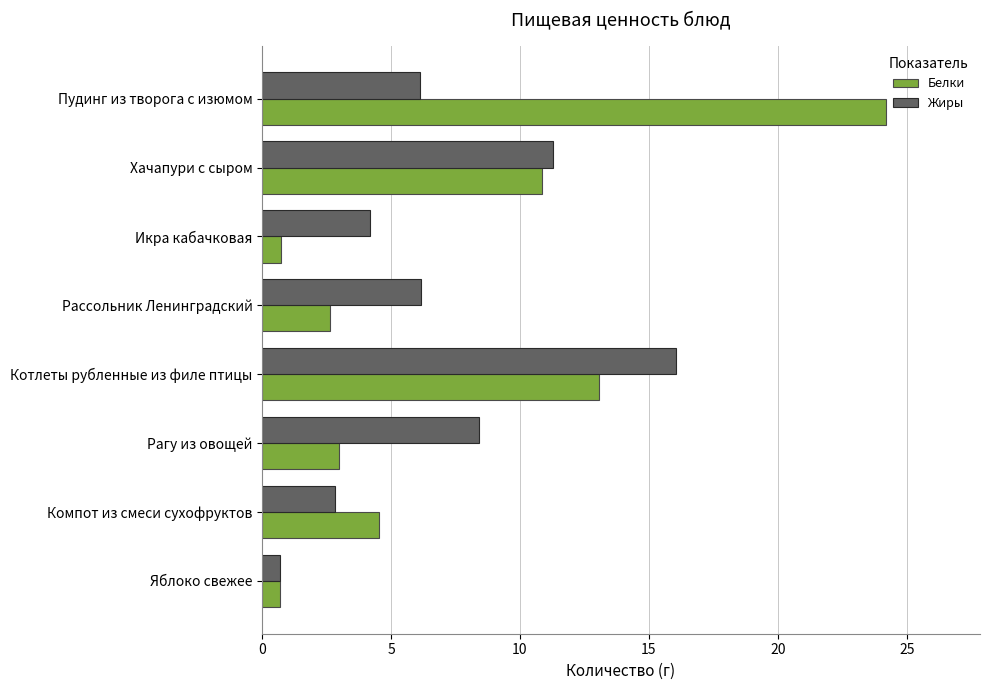

What is the difference between the maximum and minimum values in the Белки series?

23.5